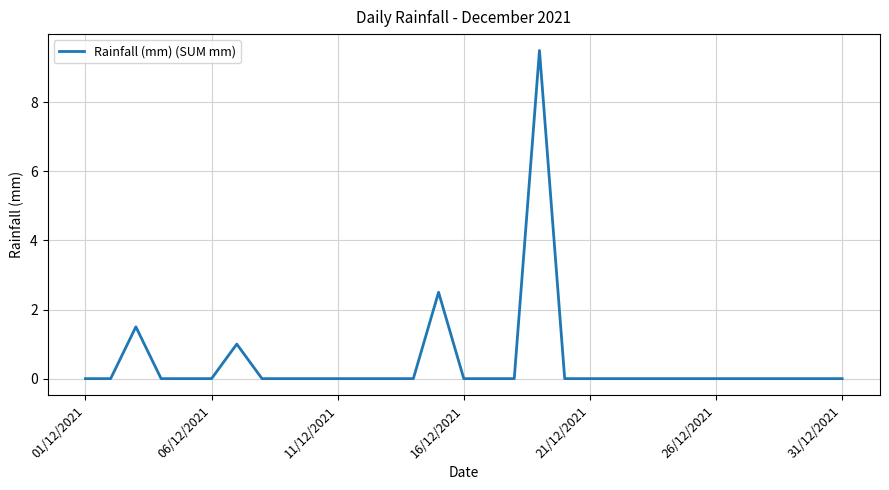

What is the difference between the maximum and minimum values?

9.5